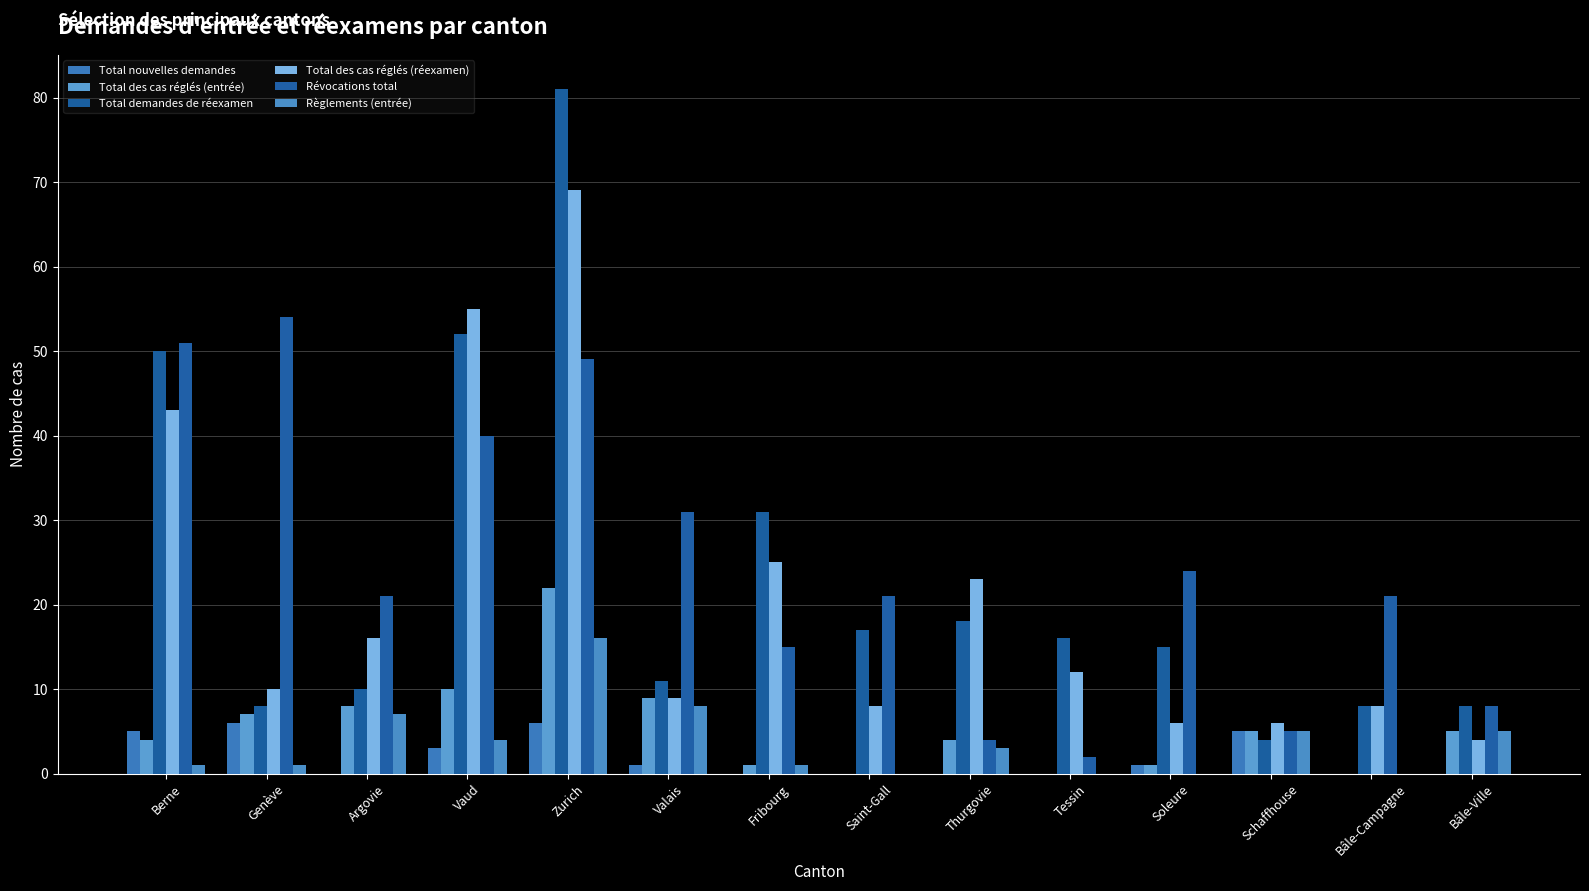

Read the Révocations total value at Saint-Gall.

21